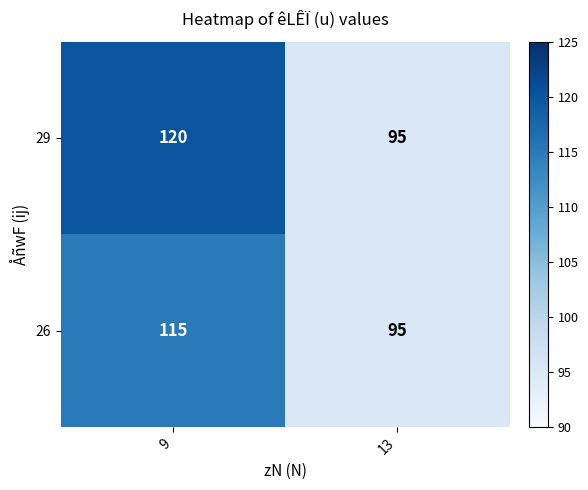

What is the minimum value shown in the chart?

95